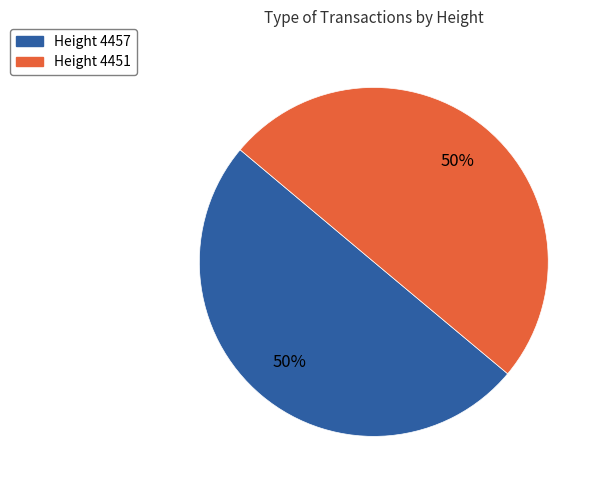

Approximately how many times larger is the value at Height 4451 compared to Height 4457?

1.0